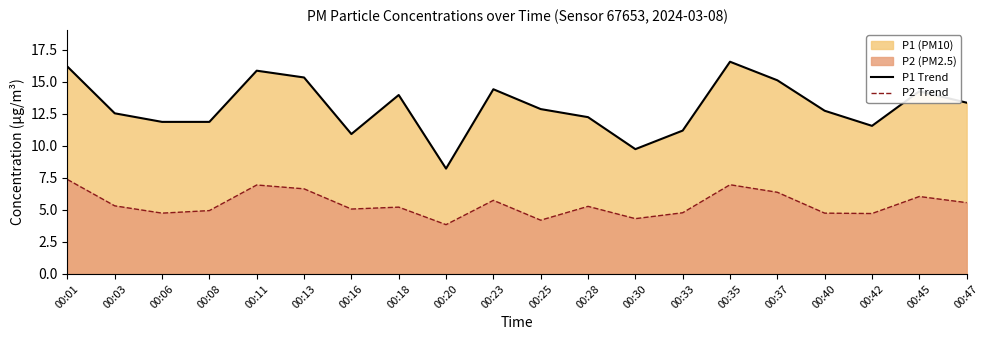

How many distinct data groups are displayed?

2